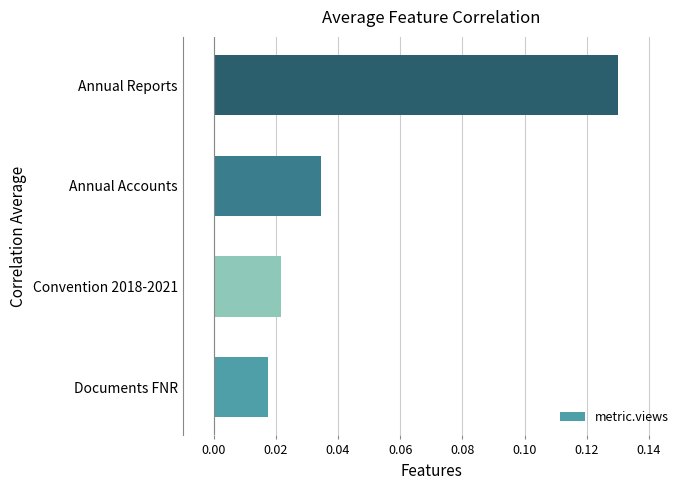

At which category does the chart reach its peak across all series?

Annual Reports